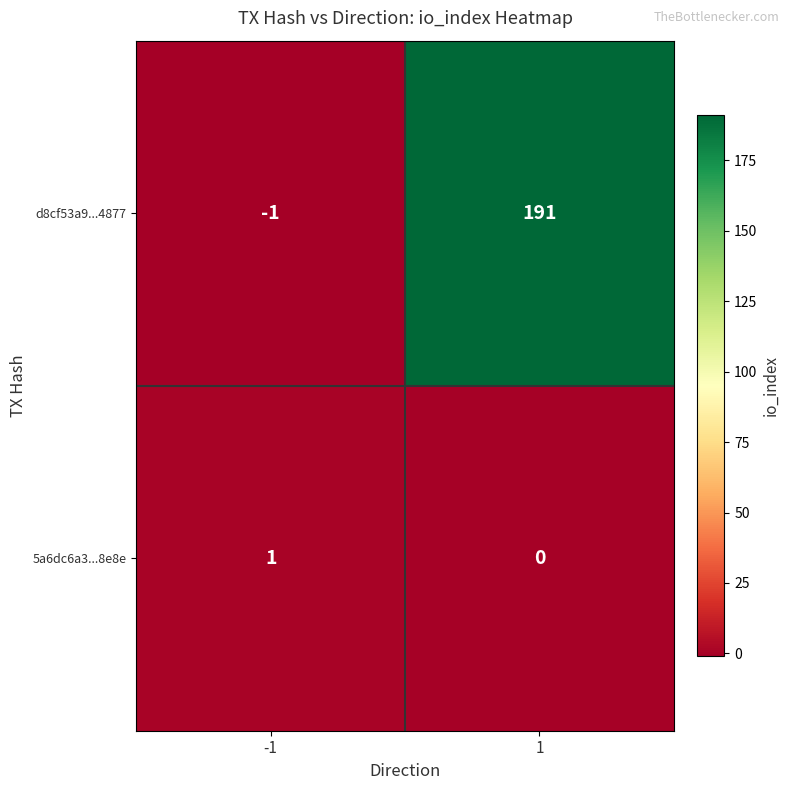

Which series changed the most between -1 and 1?

d8cf53a9...4877